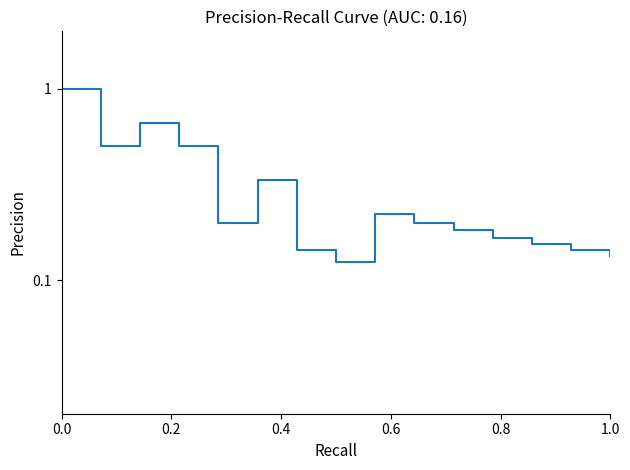

True or false: the data has more than 0 interior local peaks.

False